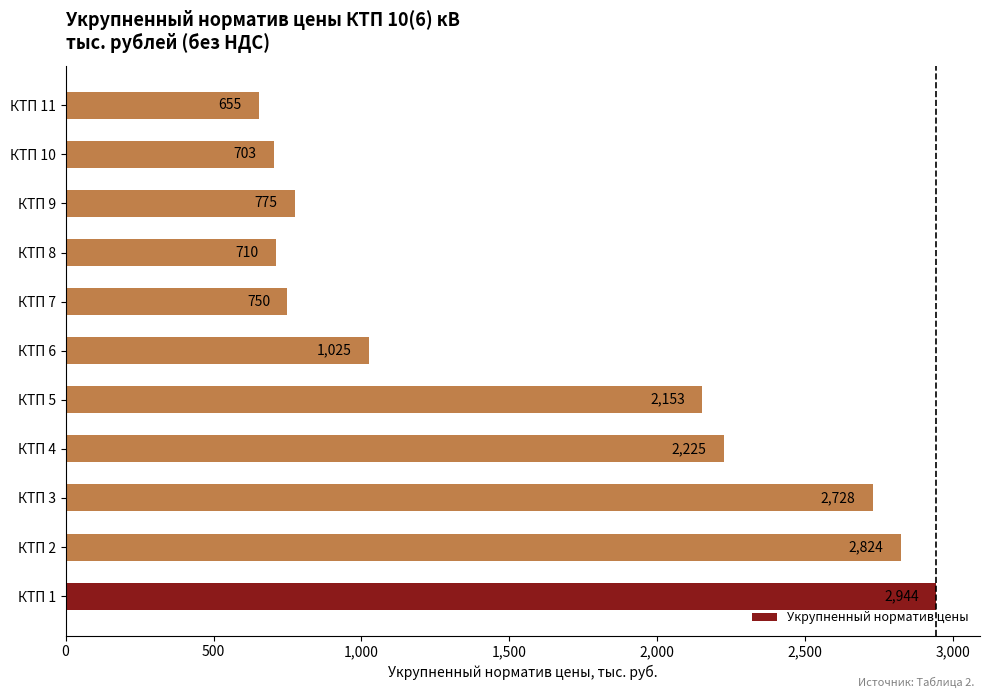

What is the sum of all values?

17492